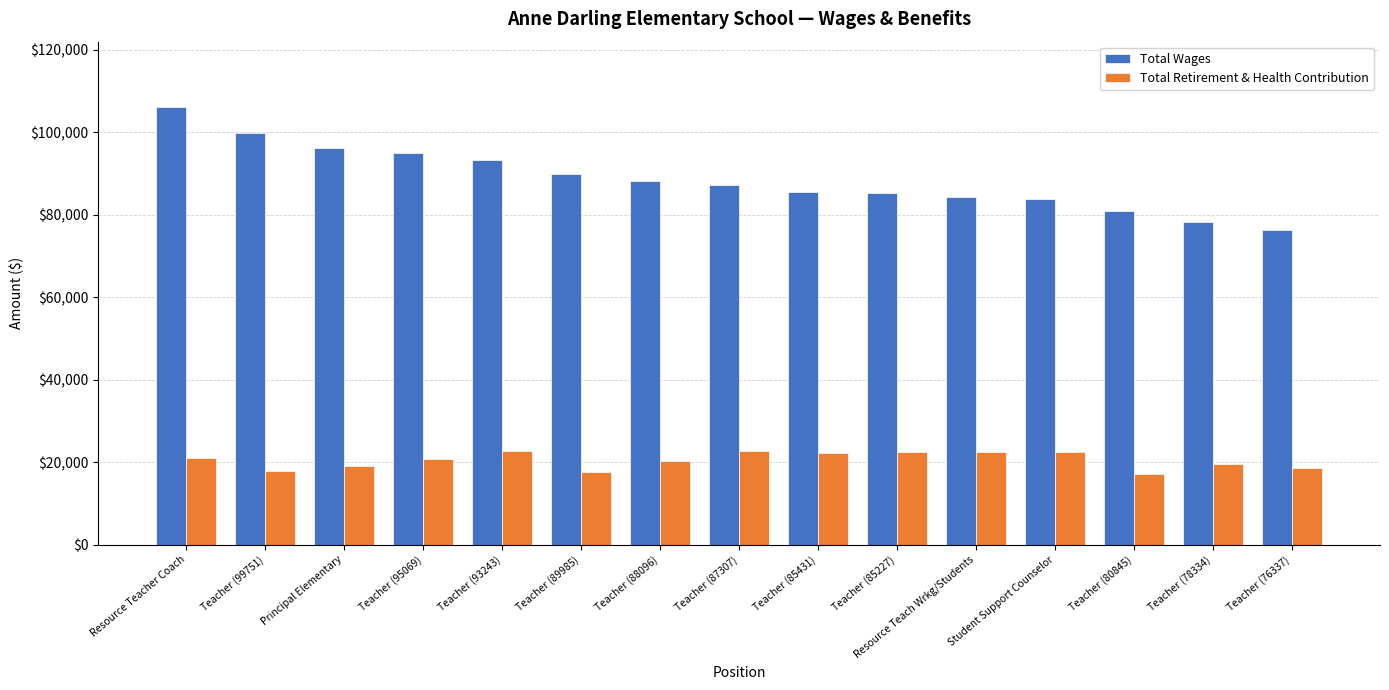

Where does the Total Retirement & Health Contribution series first go above 20774?

Resource Teacher Coach